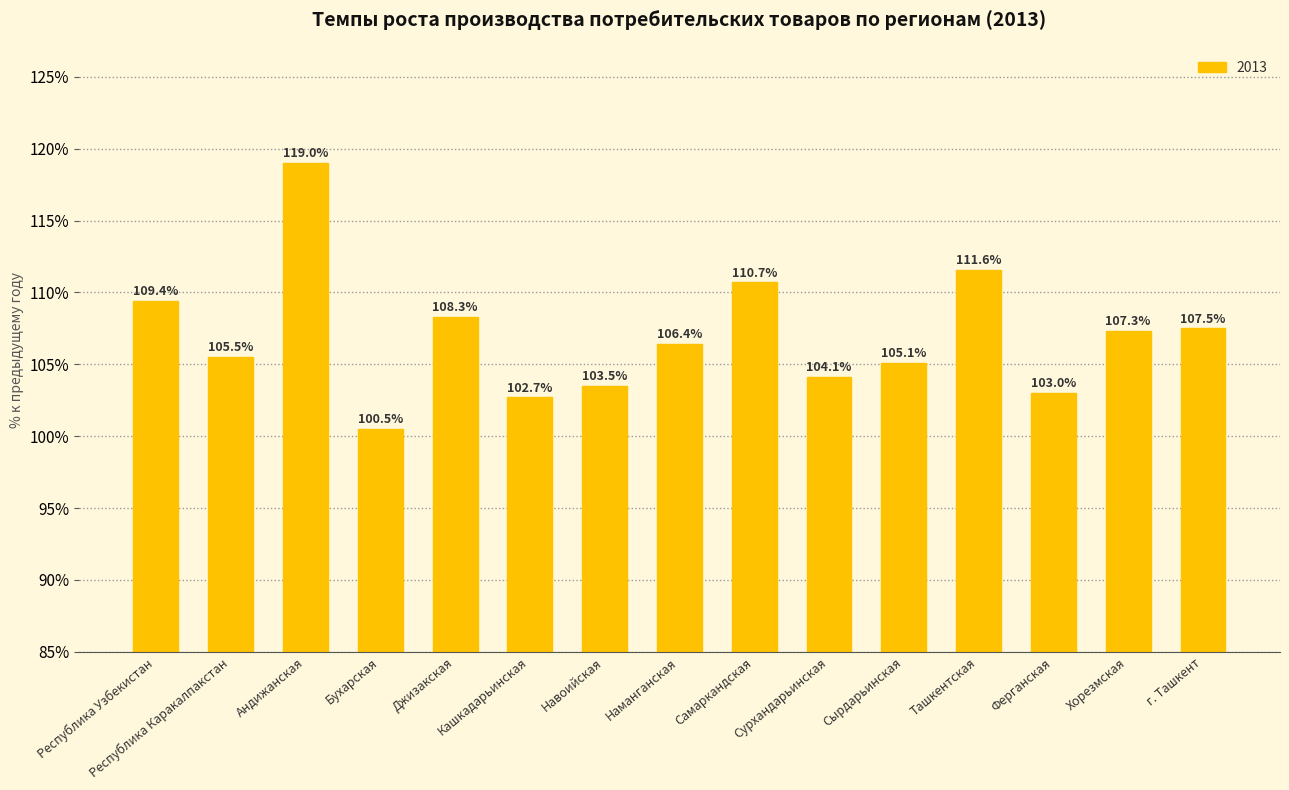

What is the approximate value at Навоийская?

103.5